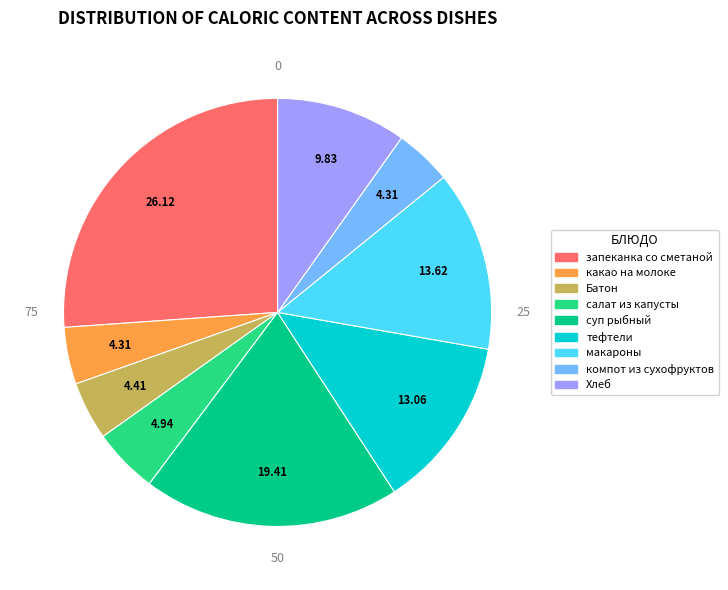

Which has a higher value, Хлеб or запеканка со сметаной?

запеканка со сметаной